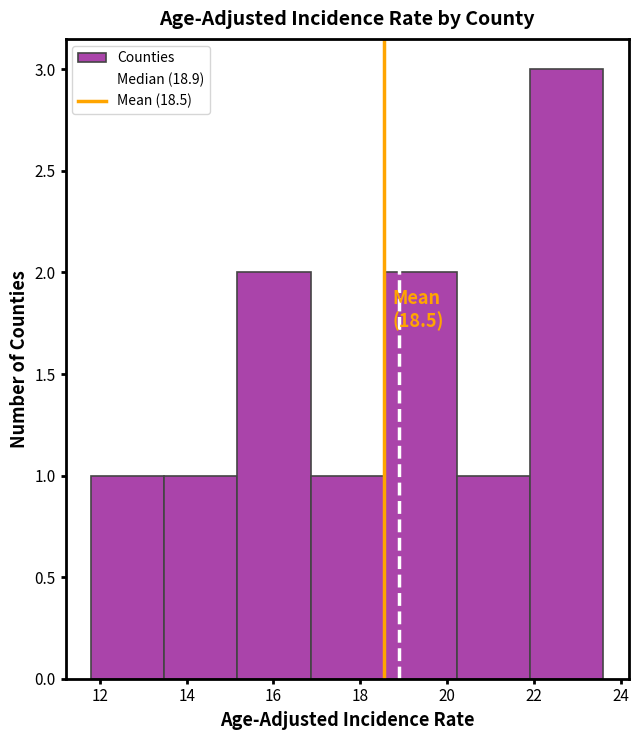

Over which range of the x-axis is the bar tallest?

22.0 to 23.6